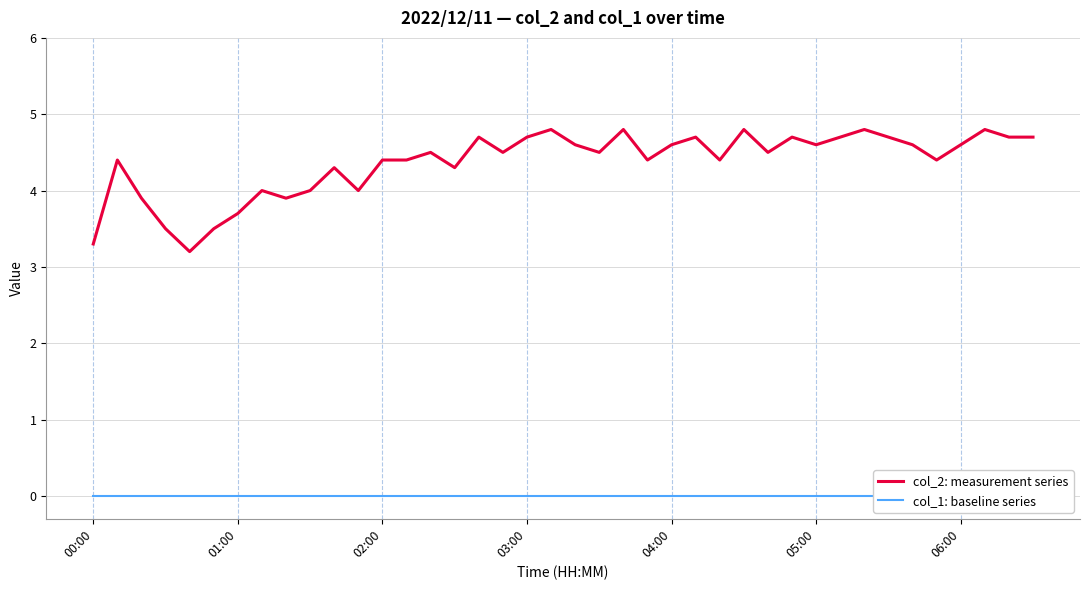

Which has a higher value, 32 or 39?

32